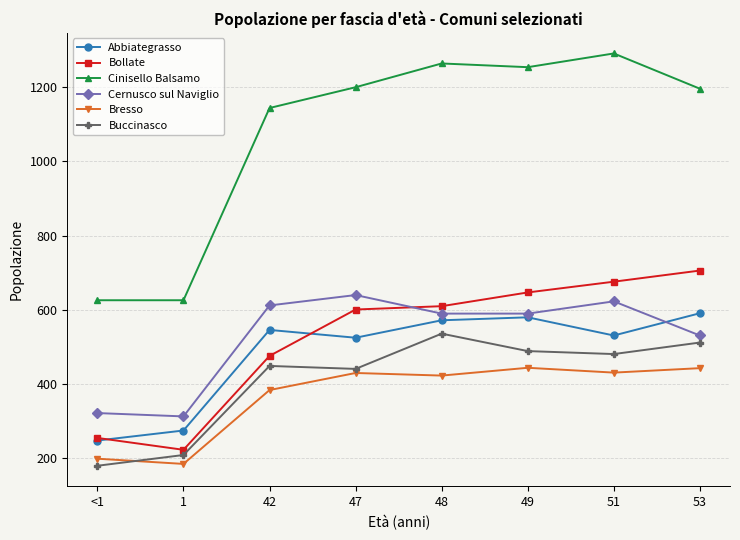

Does the chart have visible grid lines?

Yes